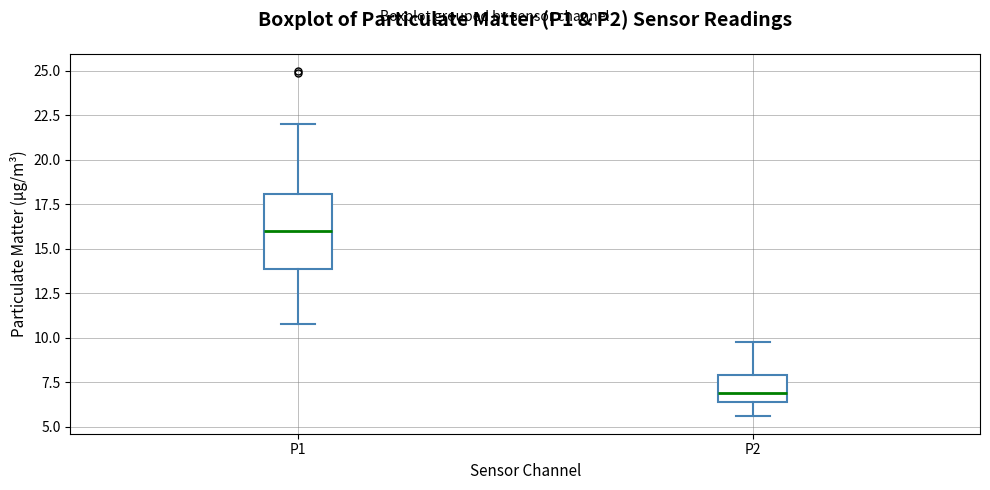

Where is the lower edge of the box for P2 on the y-axis? The values are not printed on the chart, so give them approximately, as read against the axis.

6.5